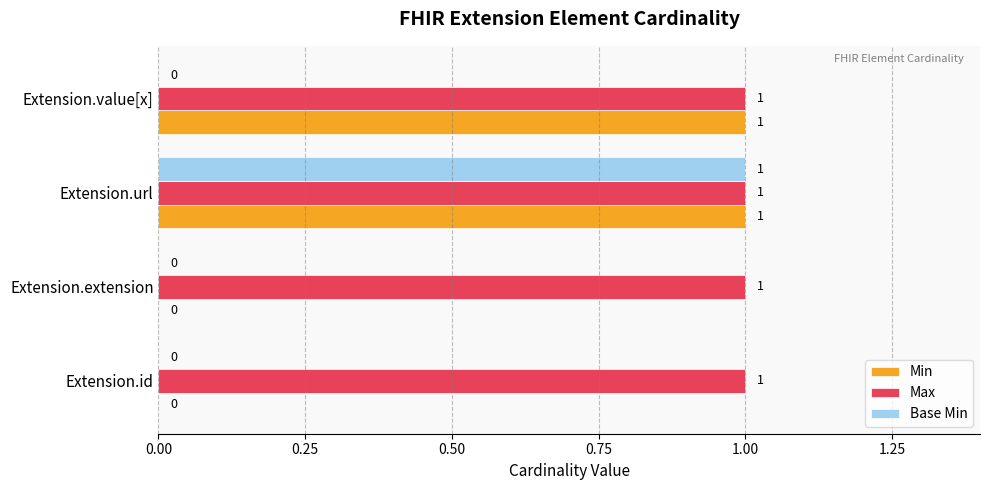

How many Base Min values are between 0 and 1?

4